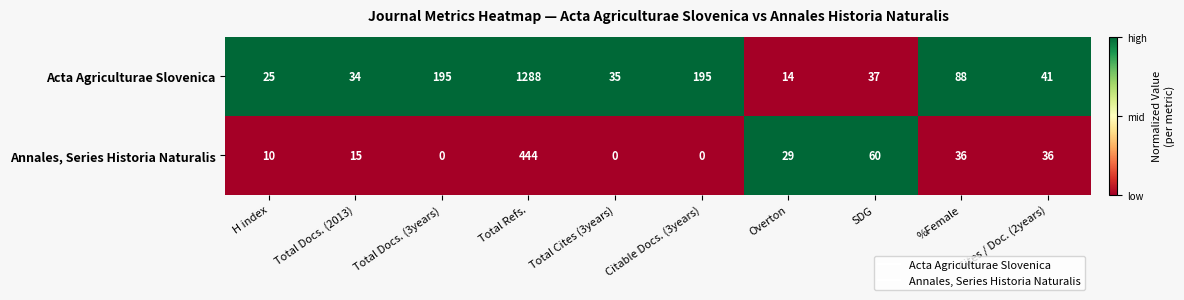

The value of Acta Agriculturae Slovenica at %Female is 128. True or false?

False